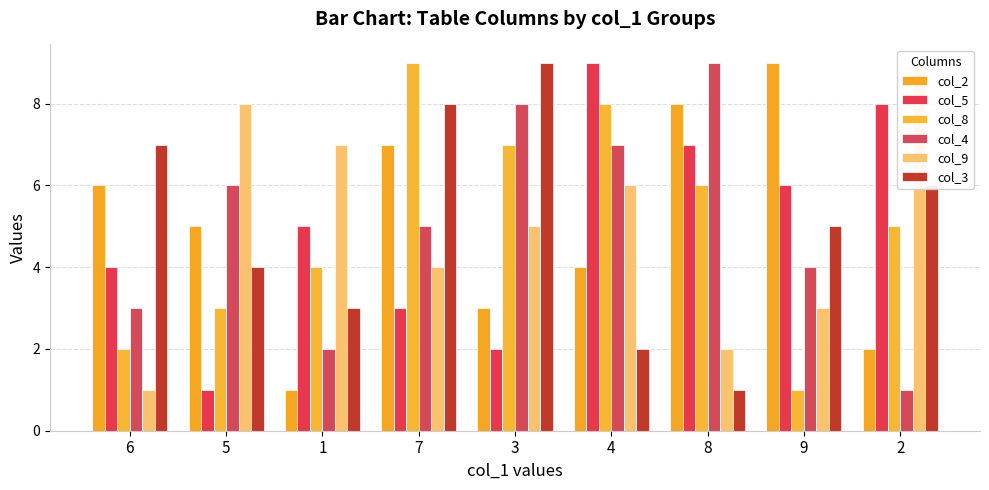

The col_3 series shows 4 at 5. True or false?

True